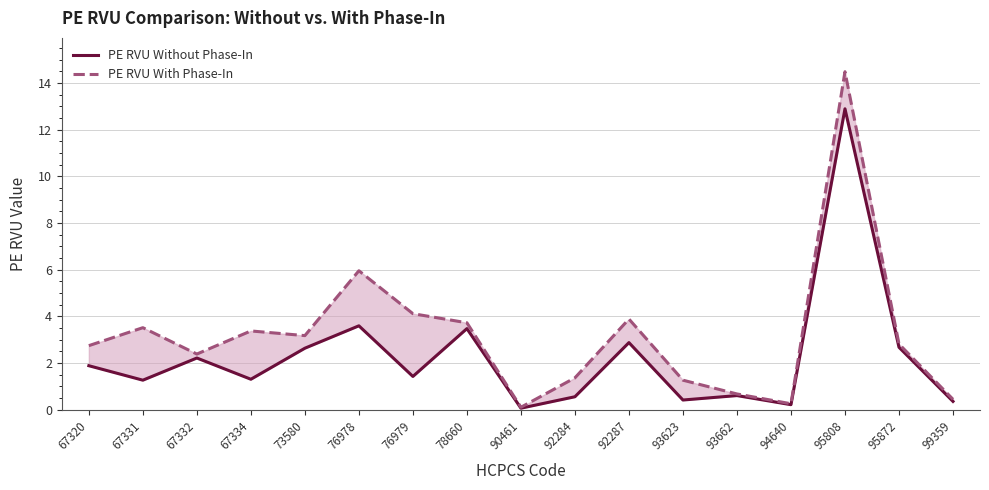

What is the spread (max minus min) of values at 78660?

0.2